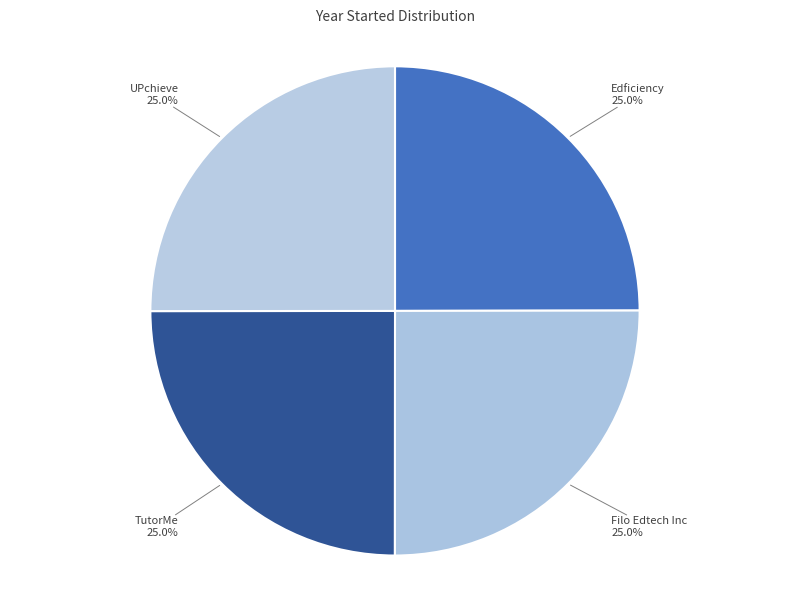

To the nearest percent, what is the average slice percentage?

25%